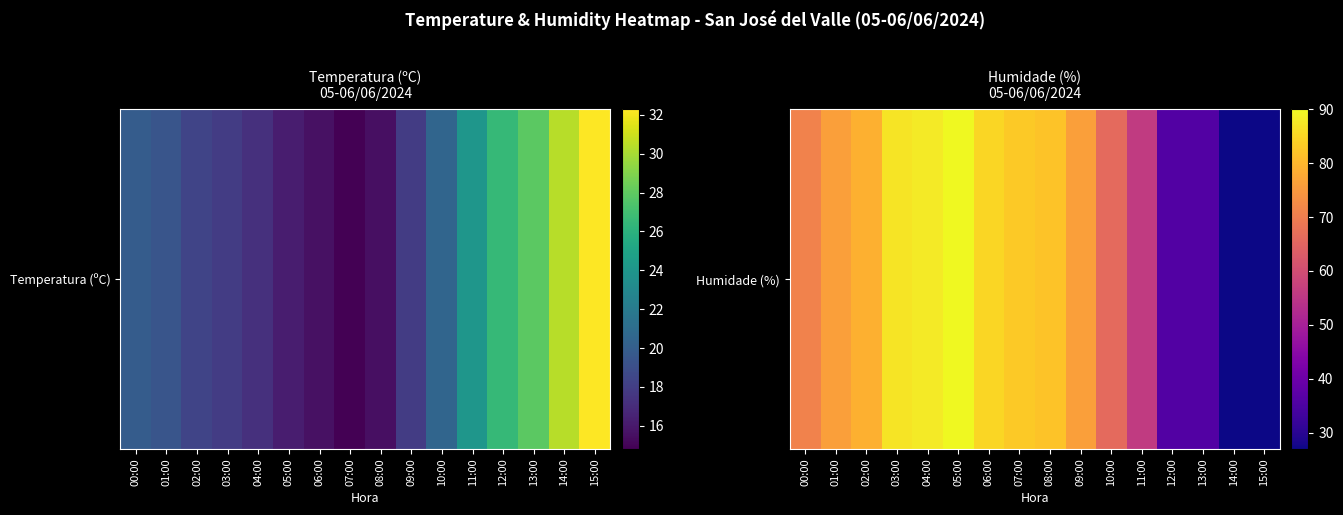

Is it true that the value at 02:00 is 22?

False